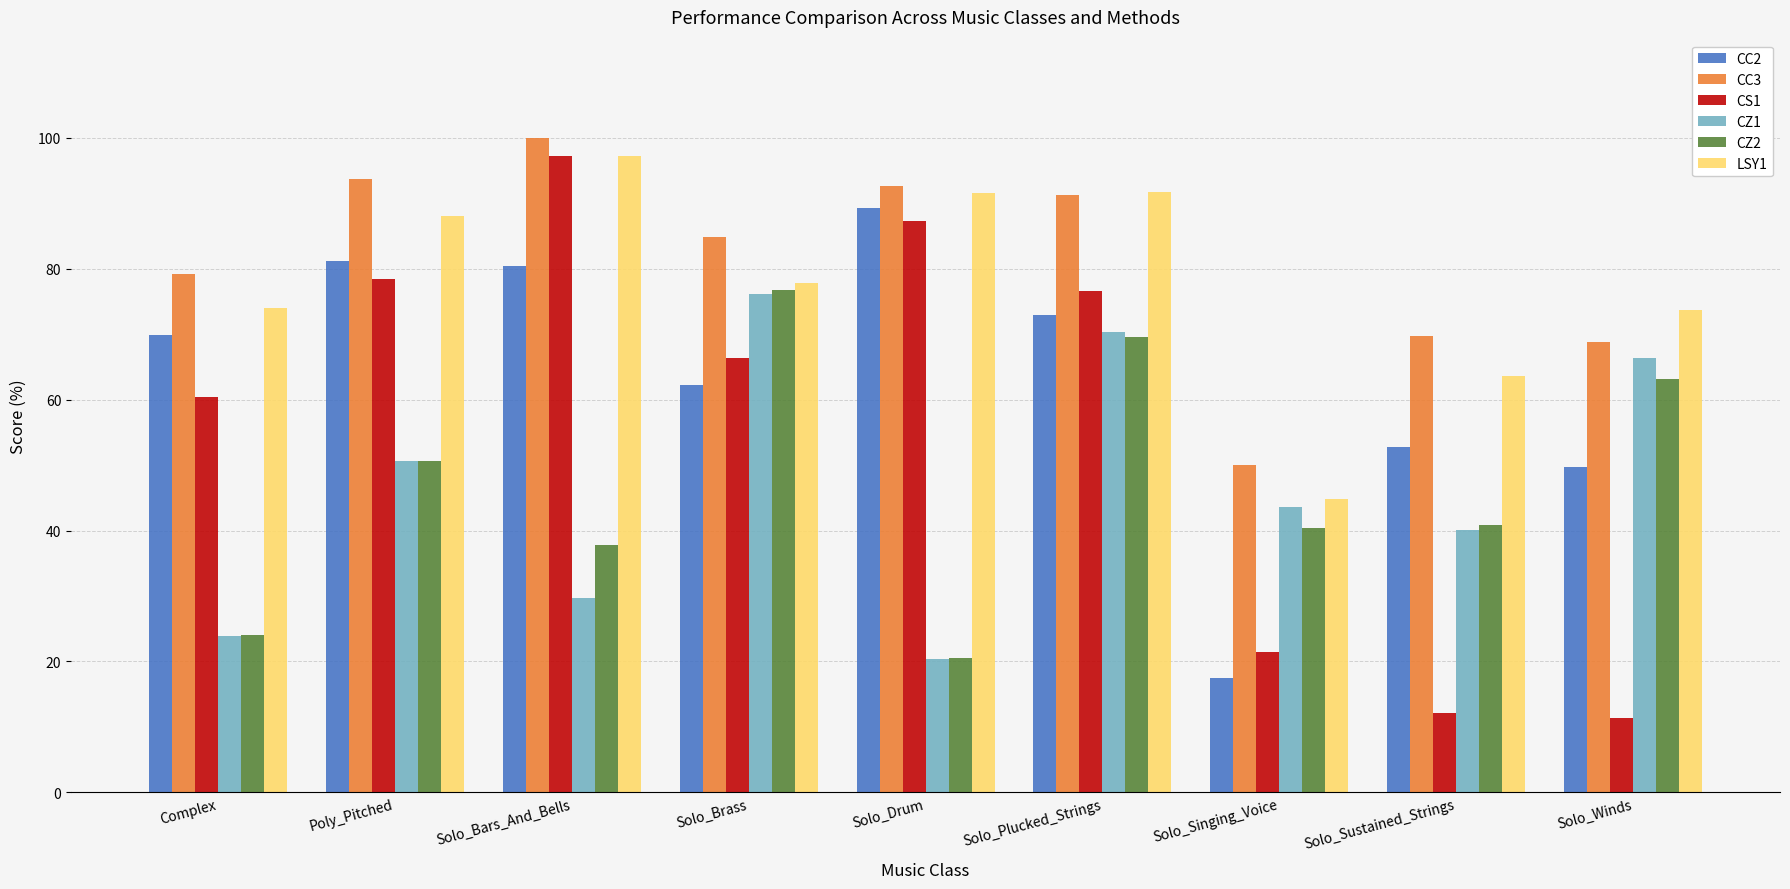

The CS1 series shows 97.2 at Solo_Bars_And_Bells. True or false?

True